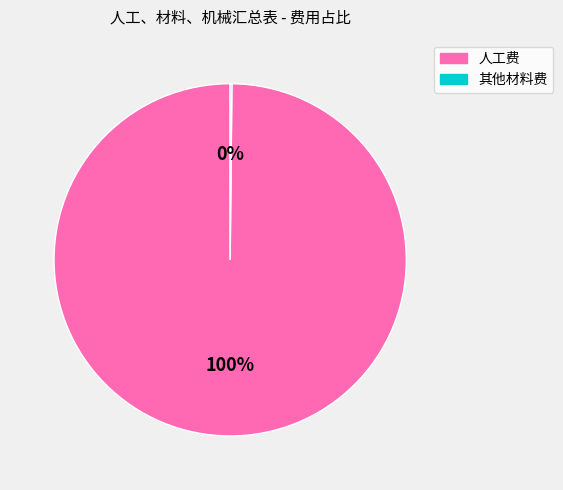

Is there any slice that represents more than half of the pie?

Yes